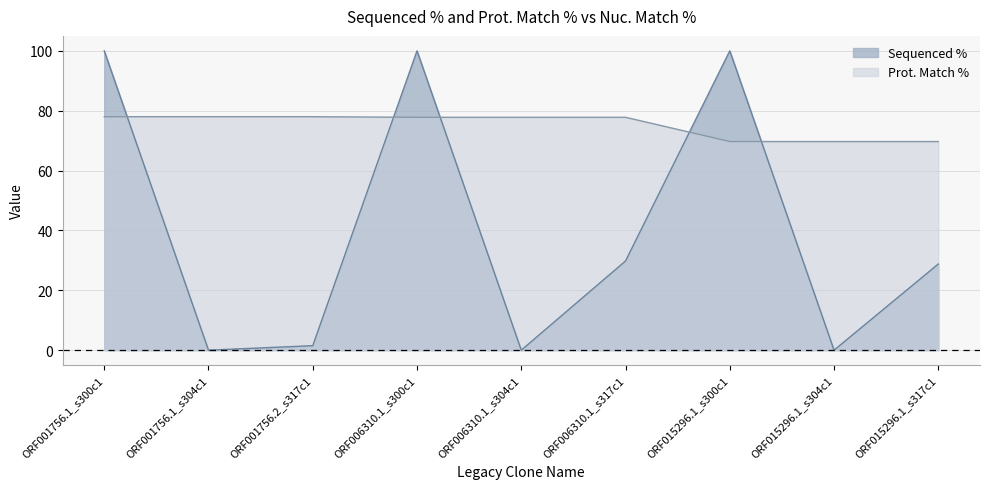

Rank the categories by Prot. Match % value from lowest to highest.

ORF015296.1_s300c1, ORF015296.1_s304c1, ORF015296.1_s317c1, ORF006310.1_s300c1, ORF006310.1_s304c1, ORF006310.1_s317c1, ORF001756.1_s300c1, ORF001756.1_s304c1, ORF001756.2_s317c1